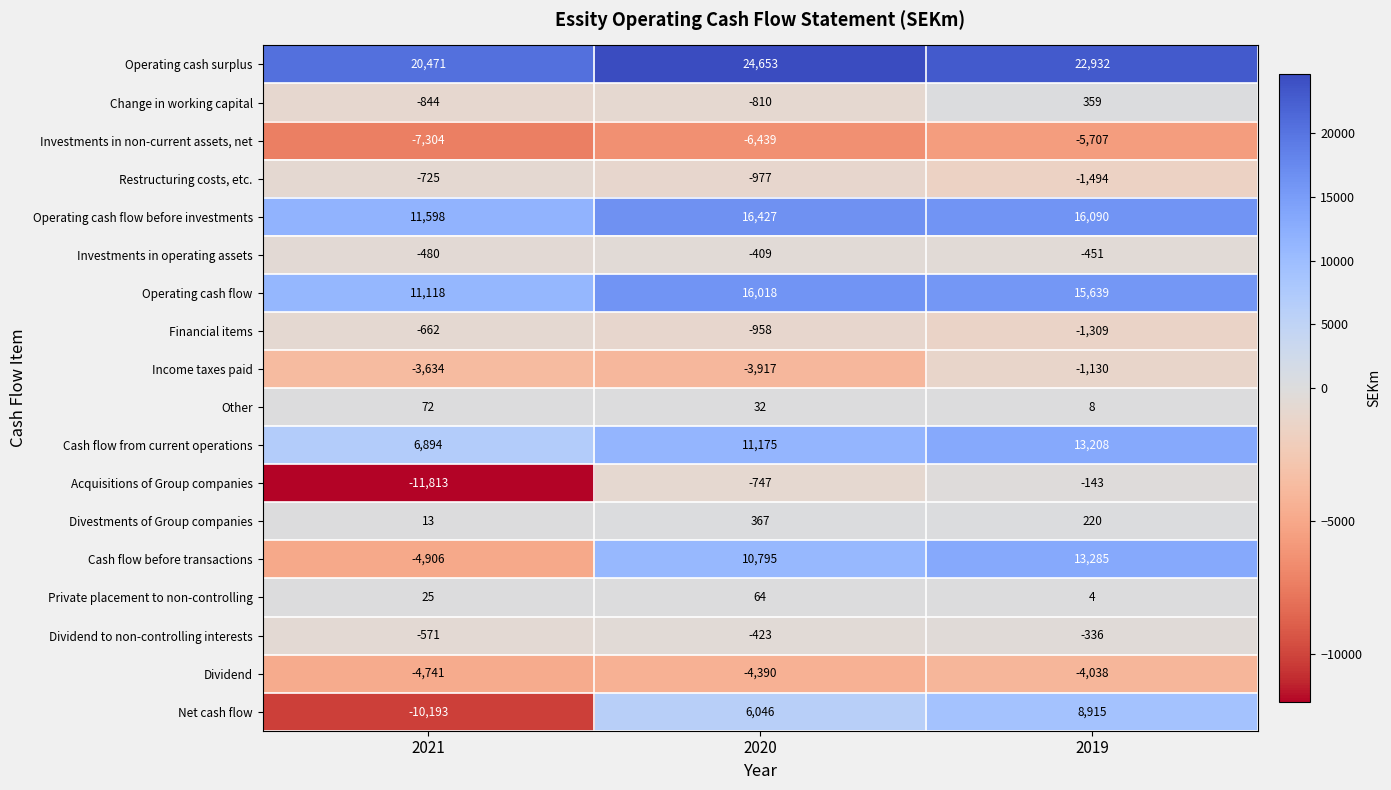

What is the difference between the highest and lowest values at 2019?

28639